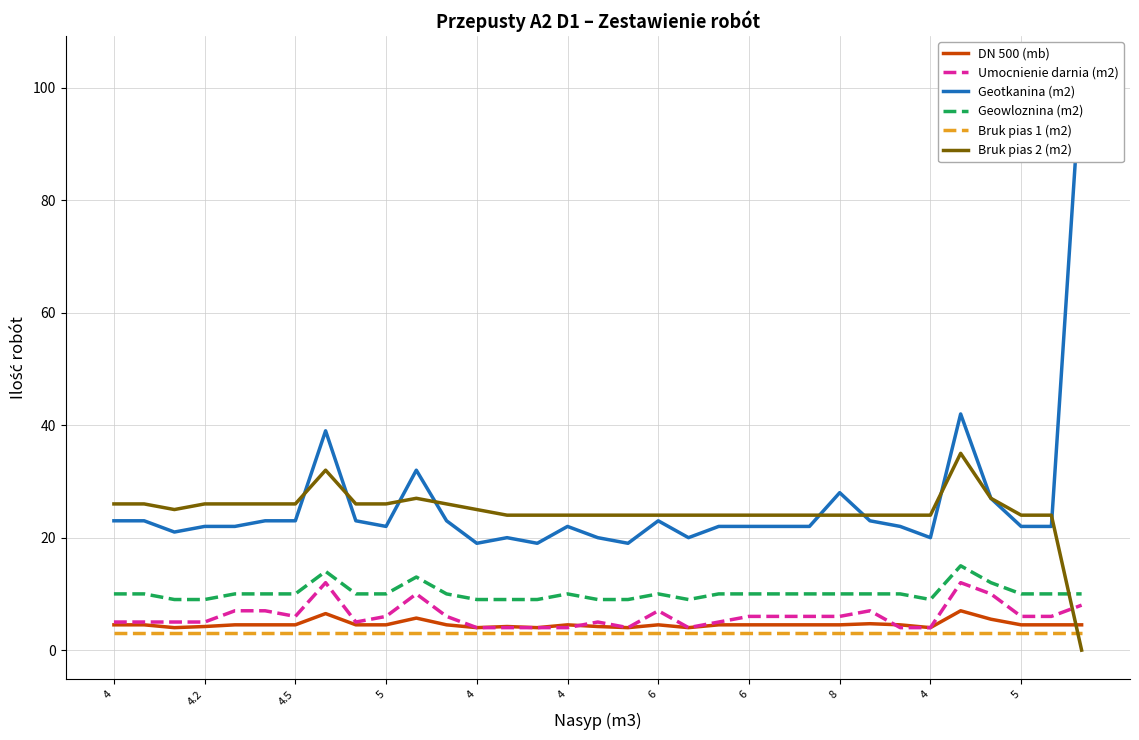

How many series are shown in this chart?

6